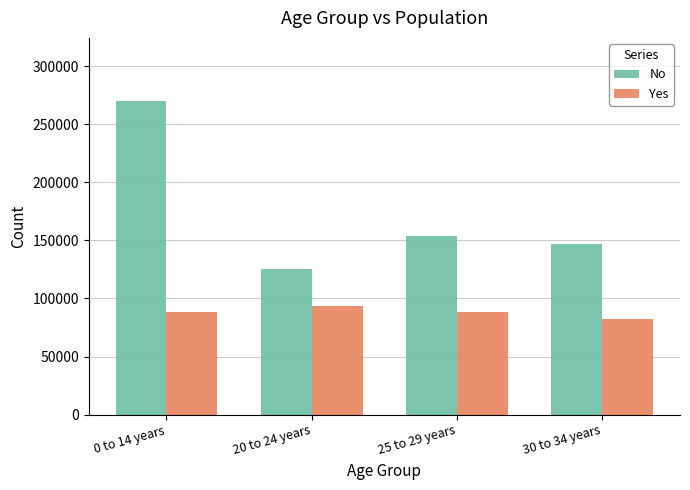

Which series changed the most between 0 to 14 years and 30 to 34 years?

No